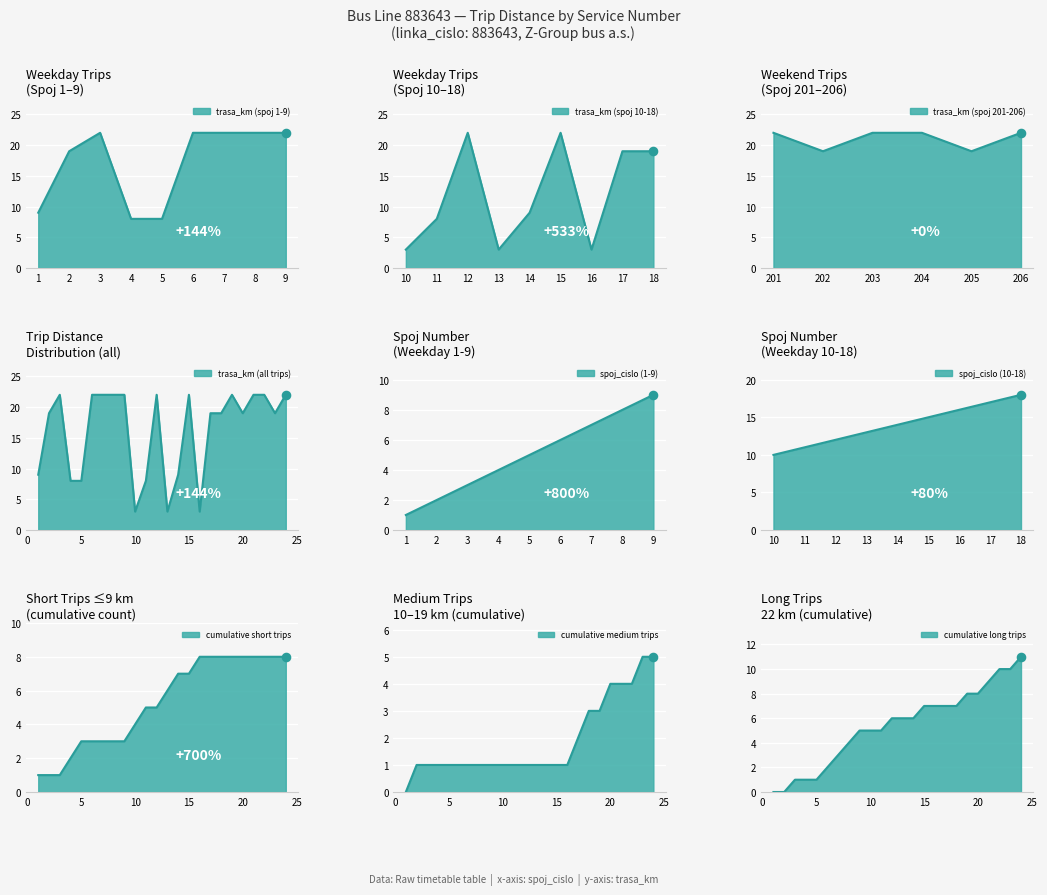

Approximately how many times larger is the value at 2 compared to 16?

6.3